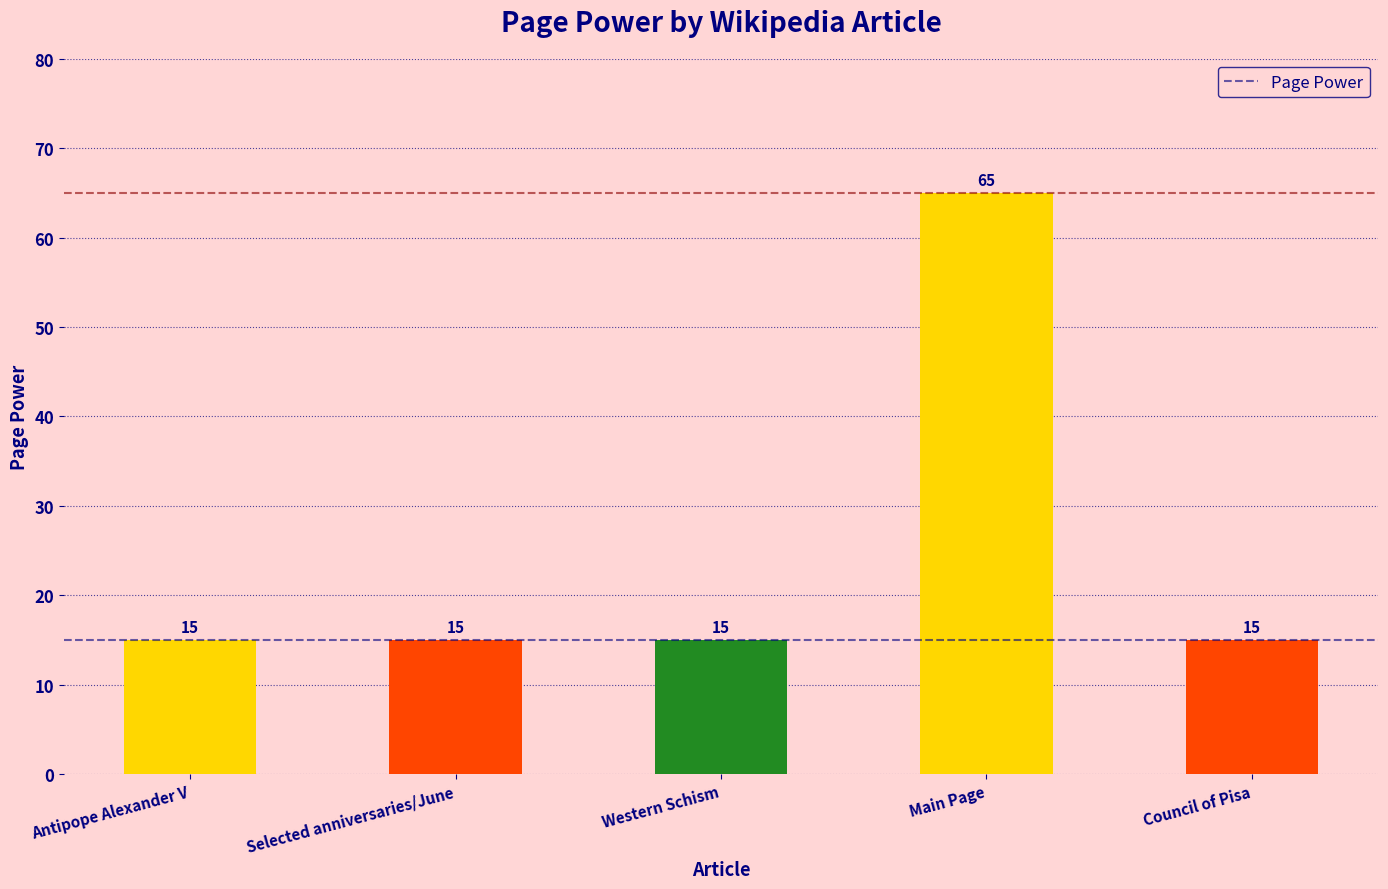

What is the sum of the values at Selected anniversaries/June and Main Page?

80